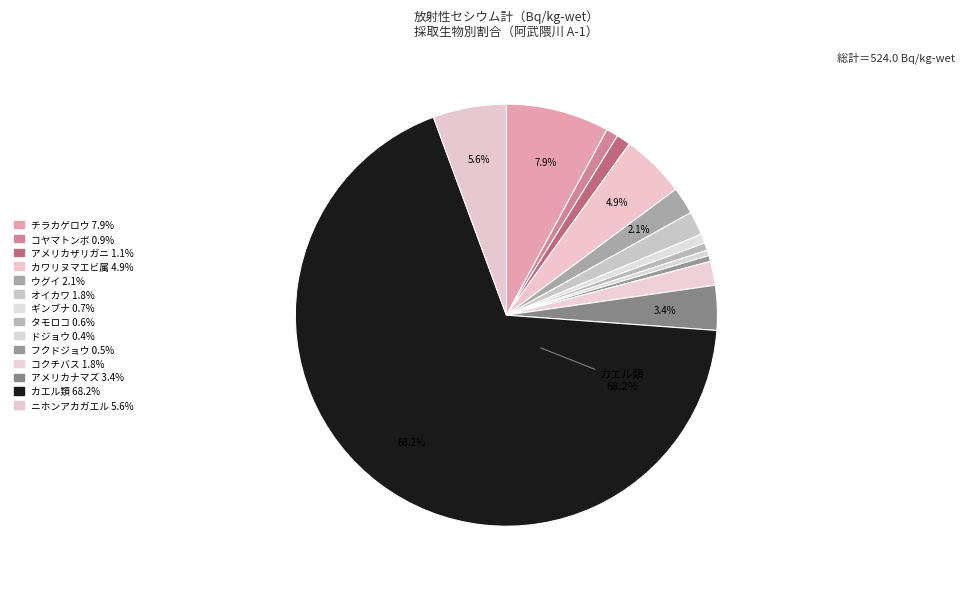

To the nearest percent, what portion does ギンブナ represent?

1%